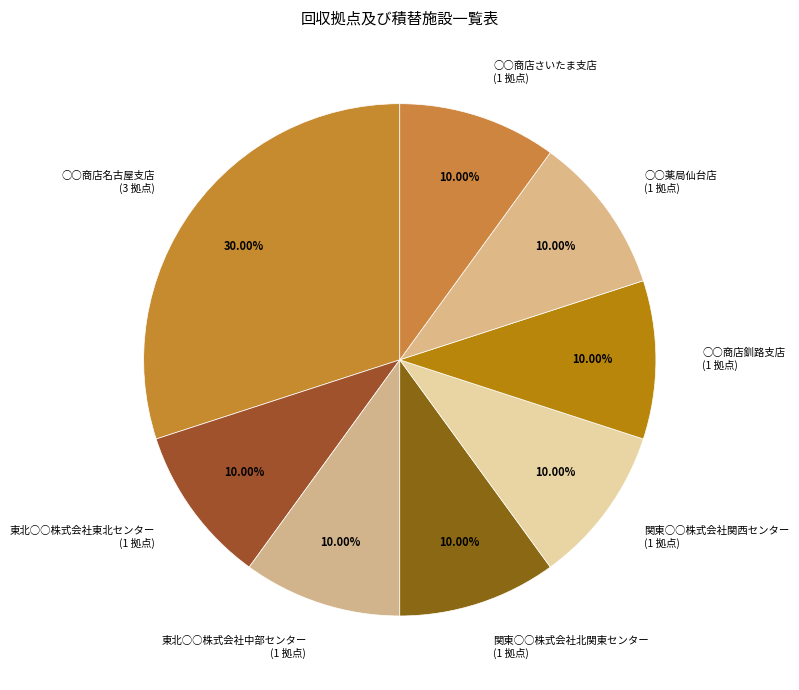

How much of the chart is everything except 東北○○株式会社中部センター?

90.0%